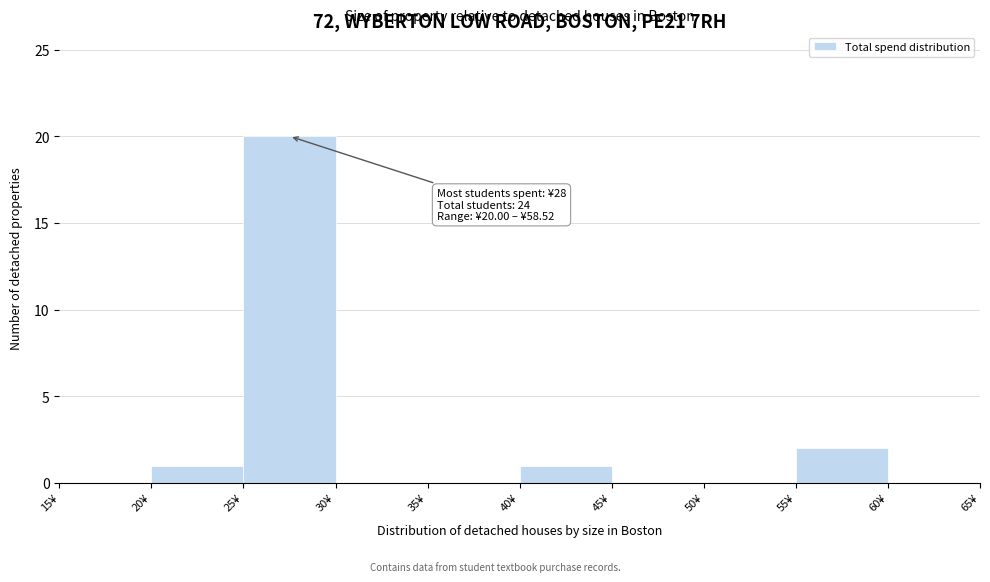

Over which range of the x-axis is the bar tallest?

25 to 30